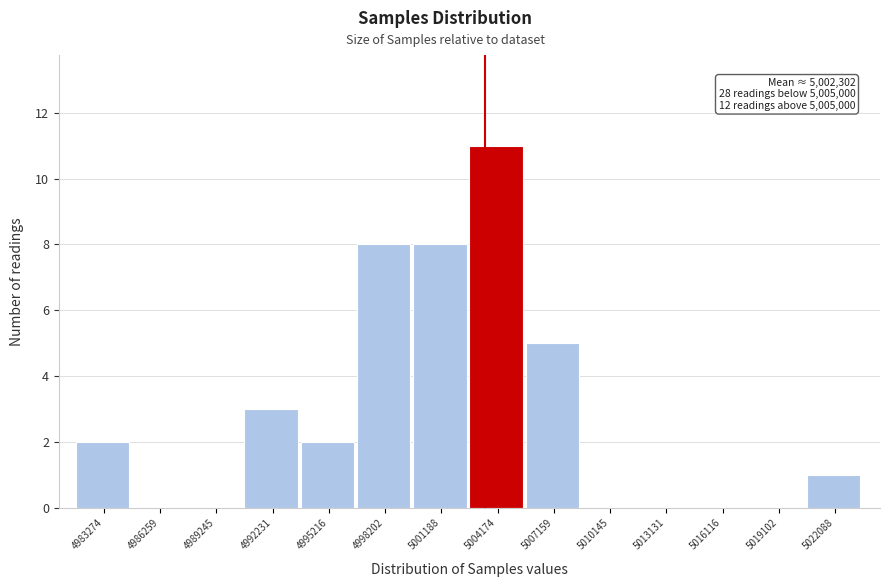

Reading left to right, list all the values displayed in this chart.

4983274=2	4986259=0	4989245=0	4992231=3	4995216=2	4998202=8	5001188=8	5004174=11	5007159=5	5010145=0	5013131=0	5016116=0	5019102=0	5022088=1